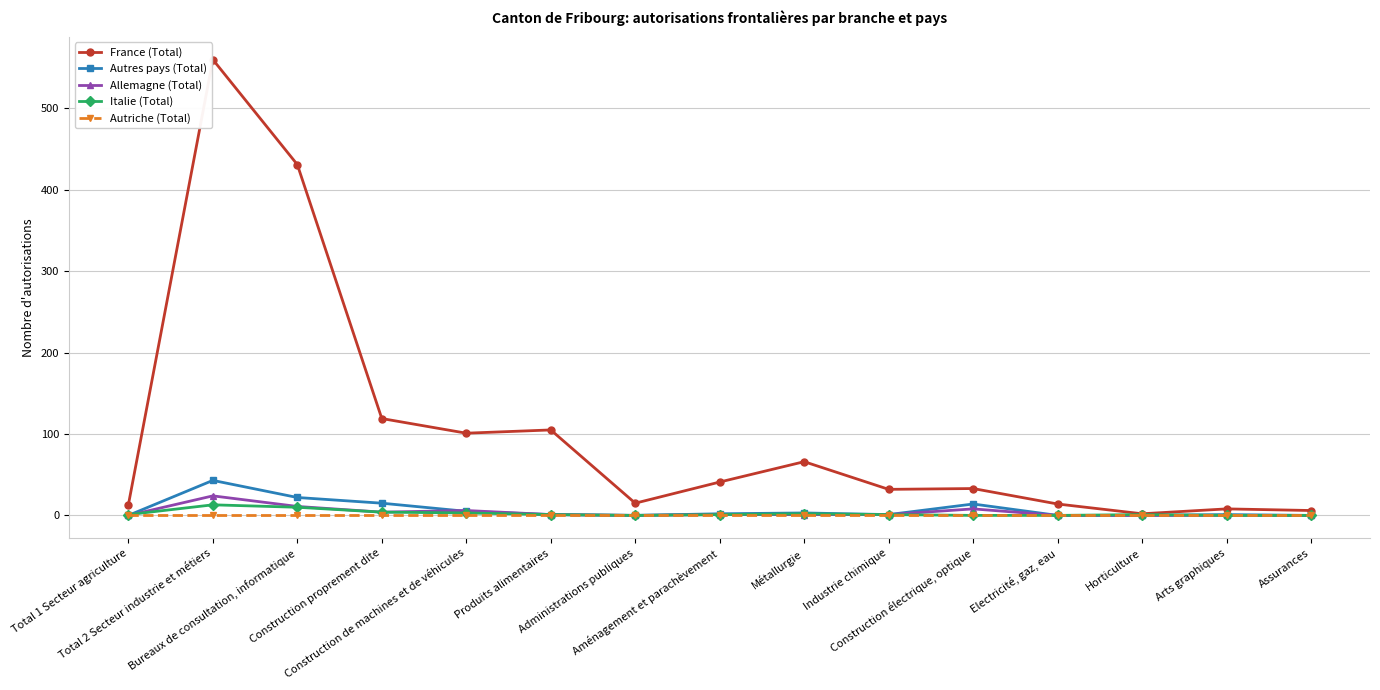

Which series has the widest spread of values?

France (Total)